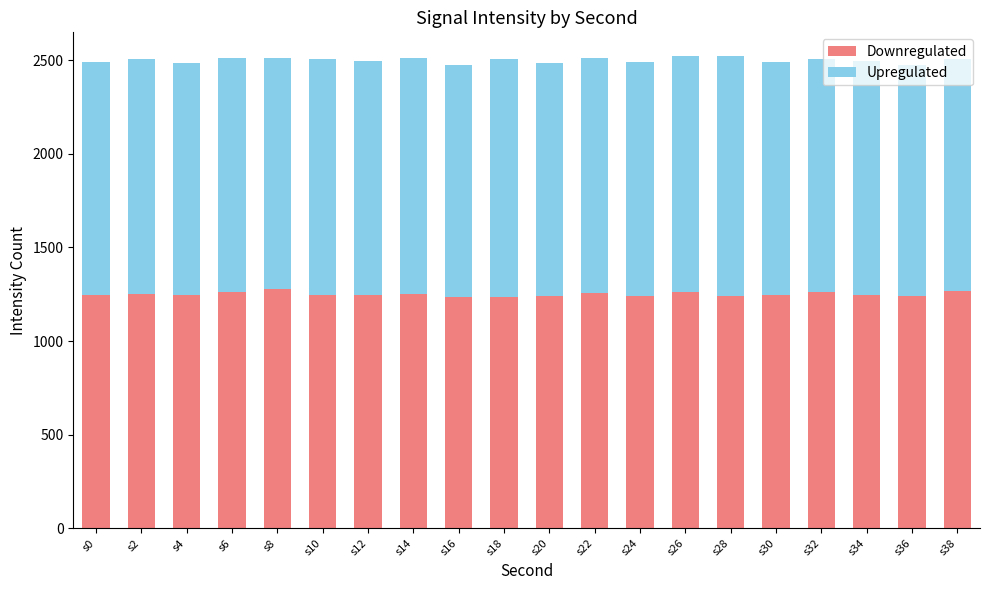

At which label does Downregulated first exceed 1247?

s2